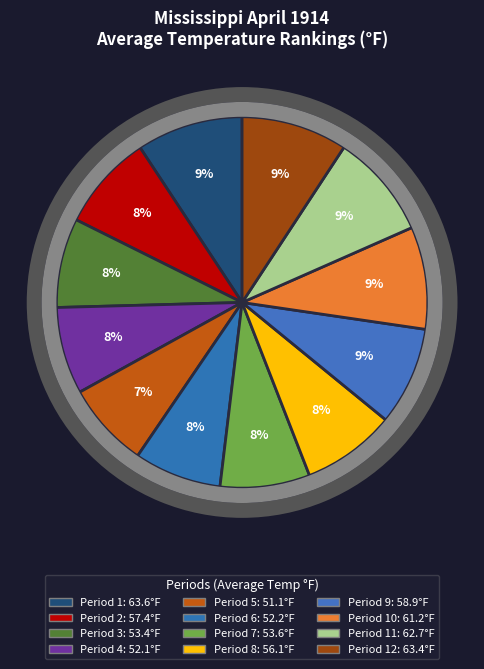

What is the smallest slice in the pie chart?

Period 5